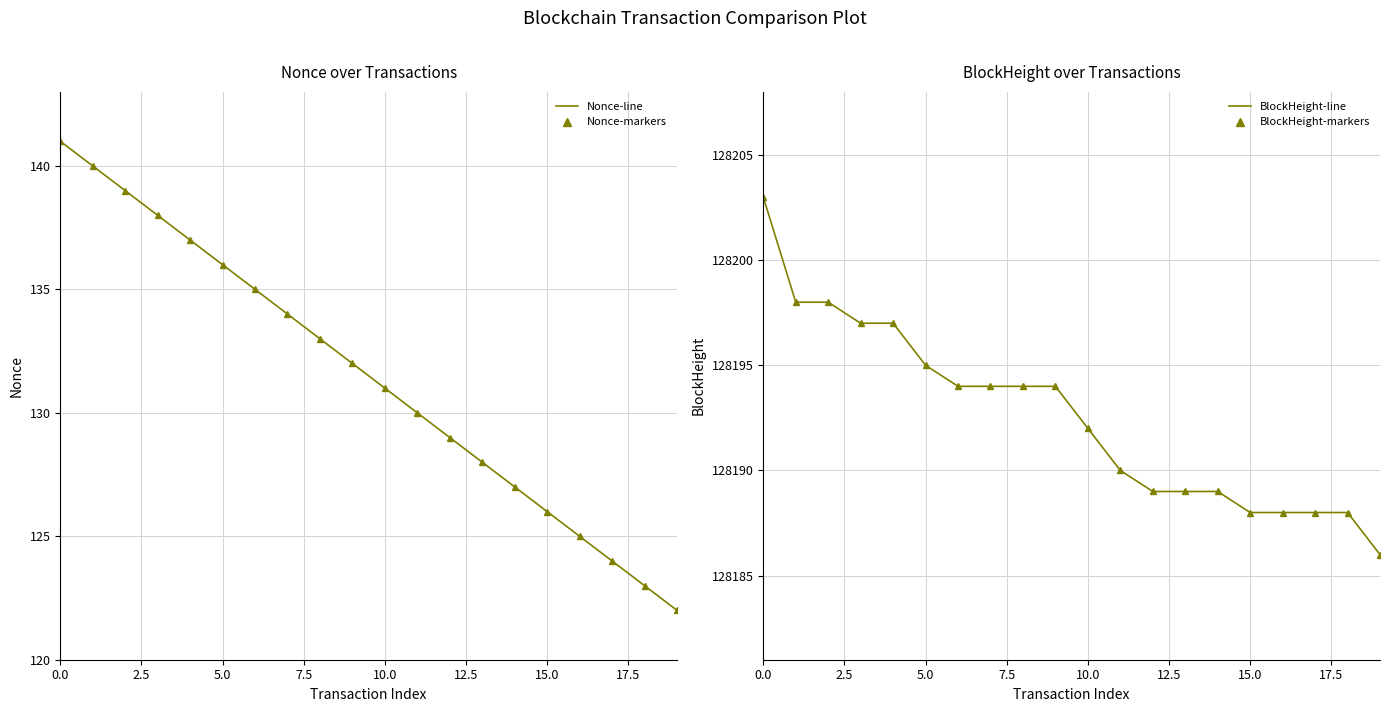

How many distinct data groups are displayed?

4